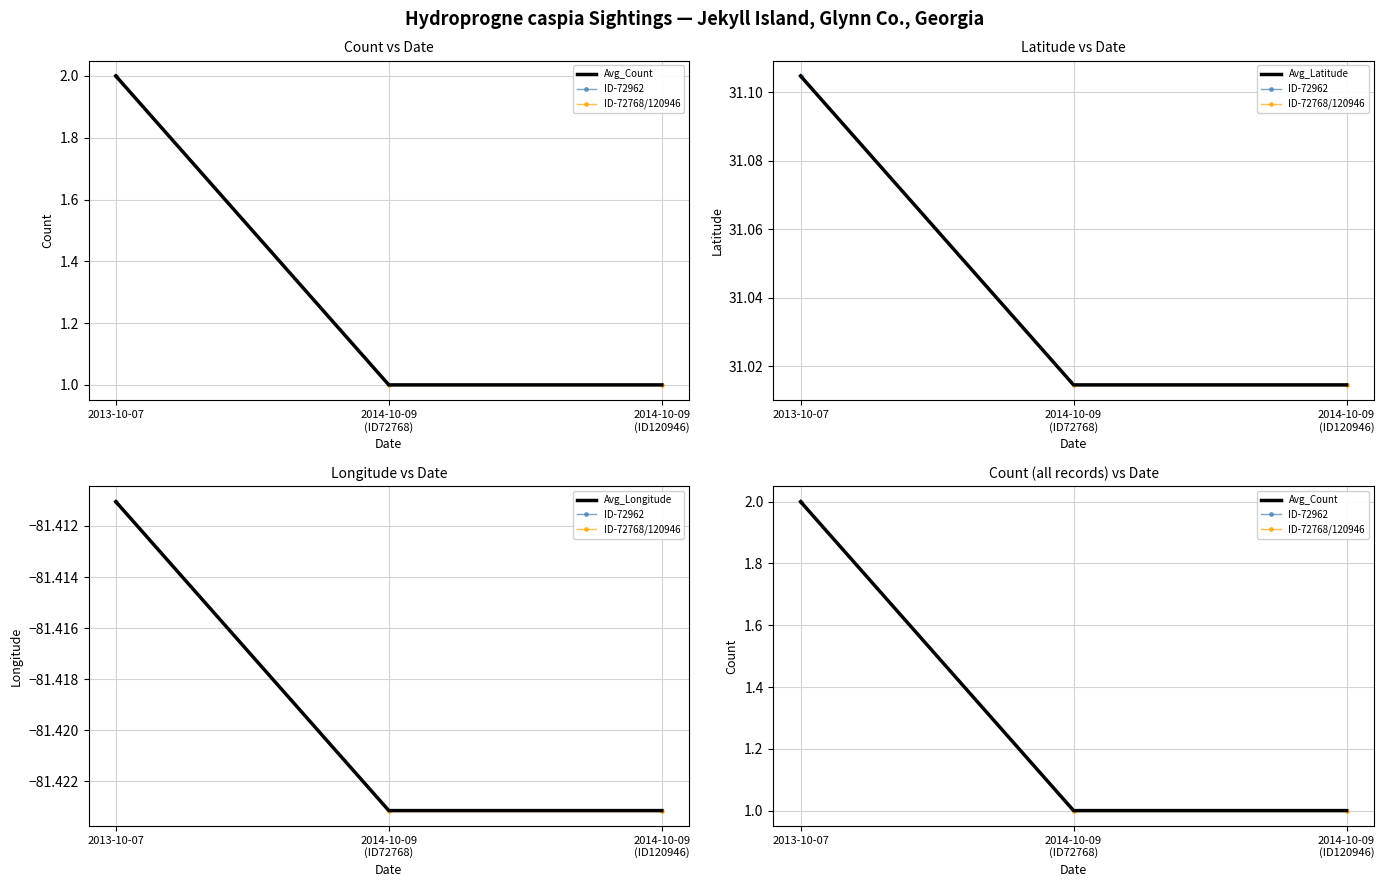

How many data points does each series have?

3